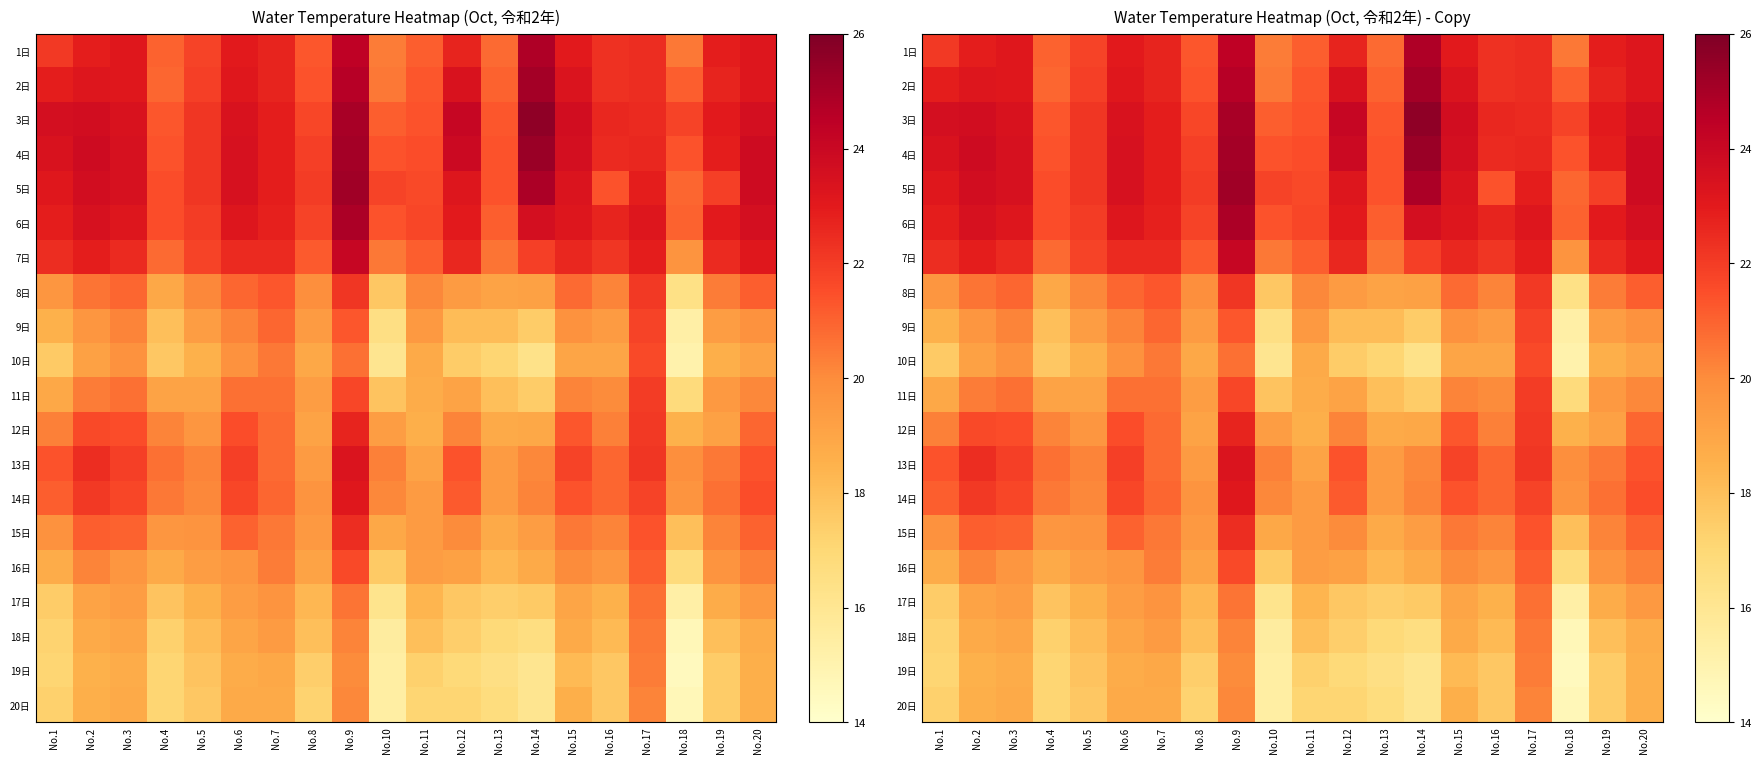

What value does the 6日 series have at No.17?

23.2